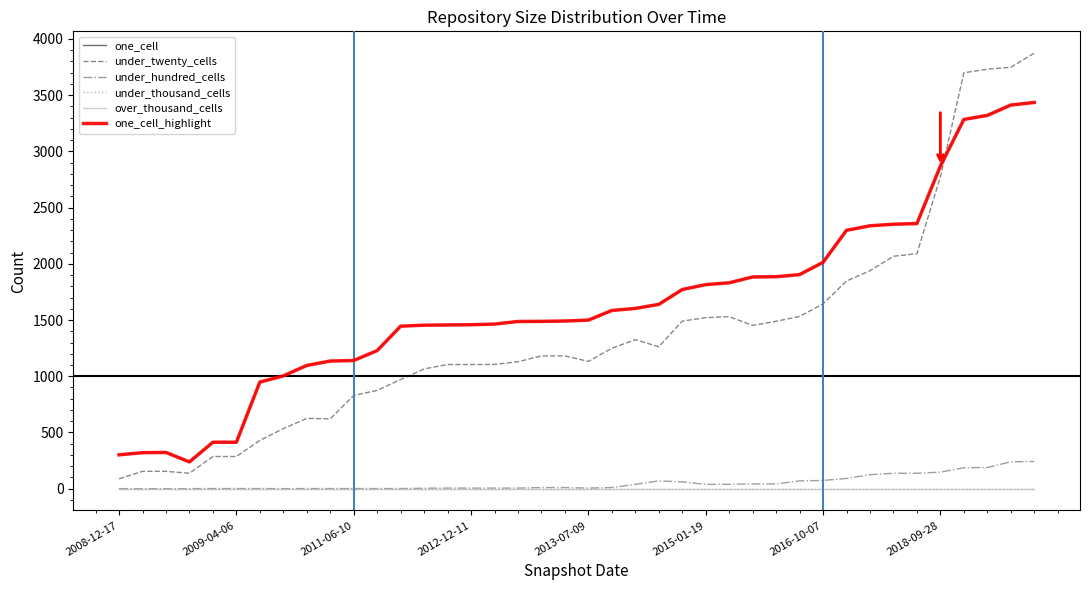

Which category has the lowest value across all series?

2008-12-17